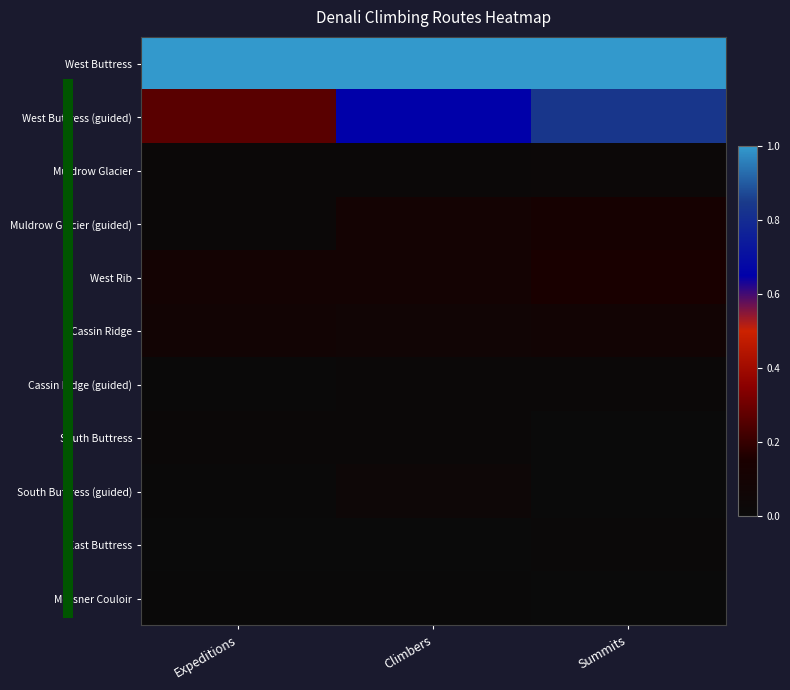

How many distinct data groups are displayed?

11